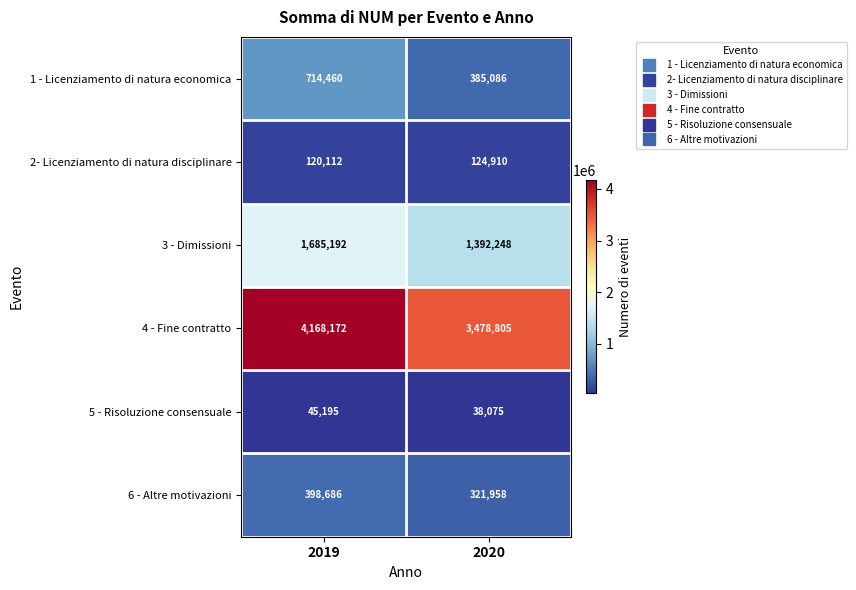

Which category has the lowest value across all series?

2020